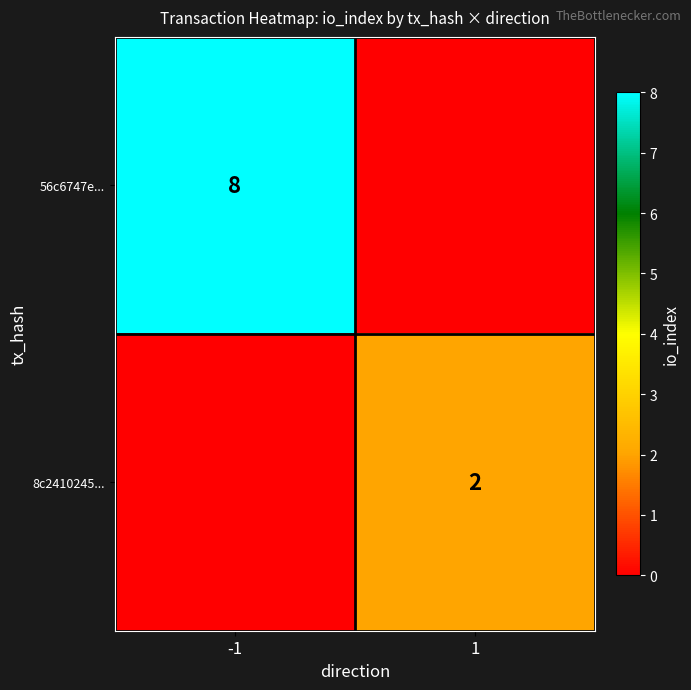

The 56c6747e... series shows 12 at -1. True or false?

False